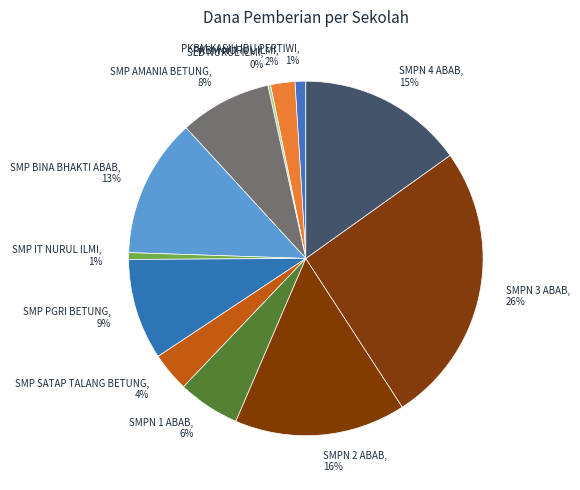

Approximately how many times larger is the value at SMP PGRI BETUNG compared to SMPN 2 ABAB?

0.6